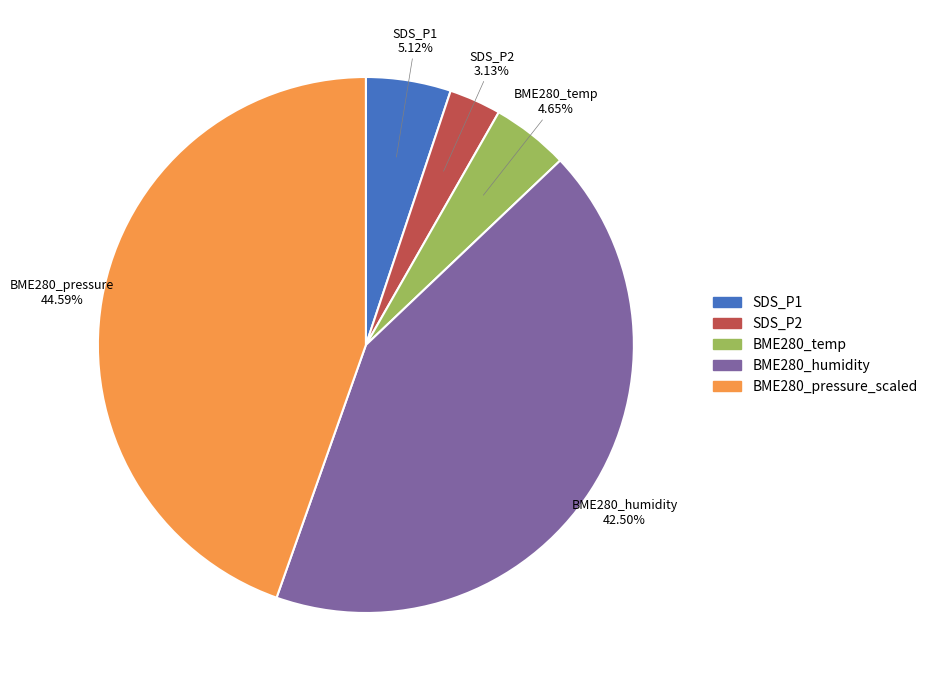

Which slice is the largest?

BME280_pressure_scaled